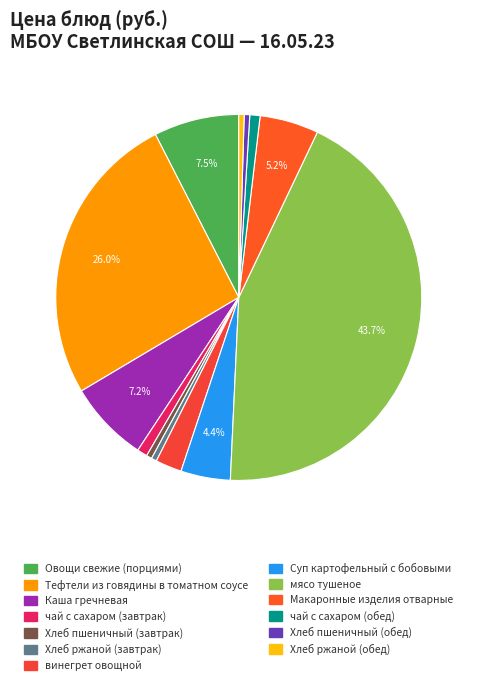

What is the ratio of the value at чай с сахаром (обед) to the value at чай с сахаром (завтрак)?

1.0